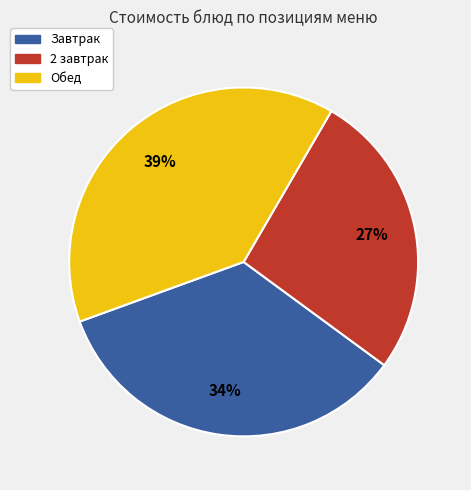

To the nearest percent, what is the average slice percentage?

33%